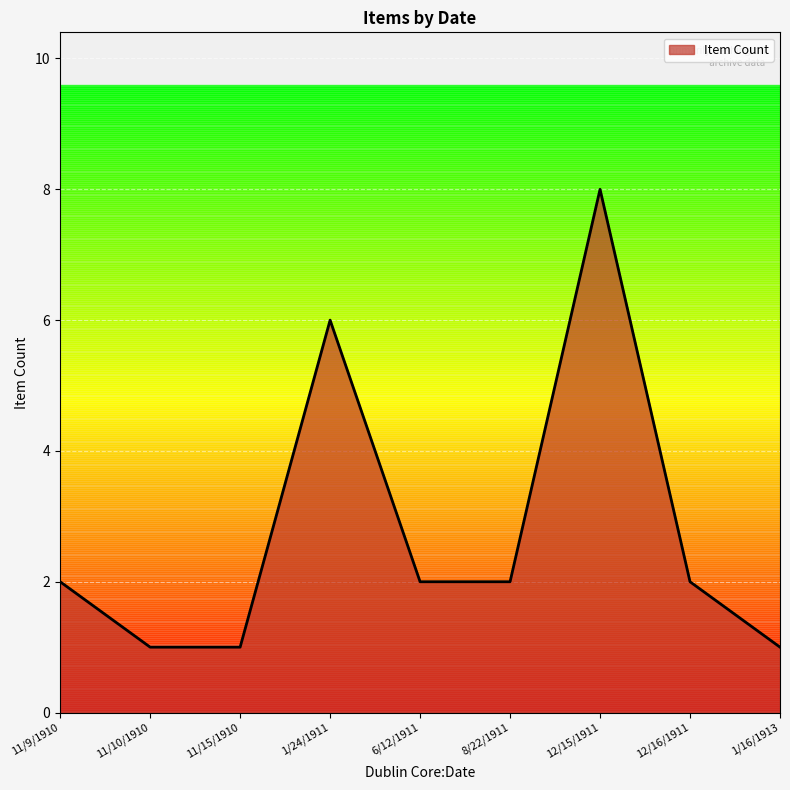

How many lines are shown in the chart?

1